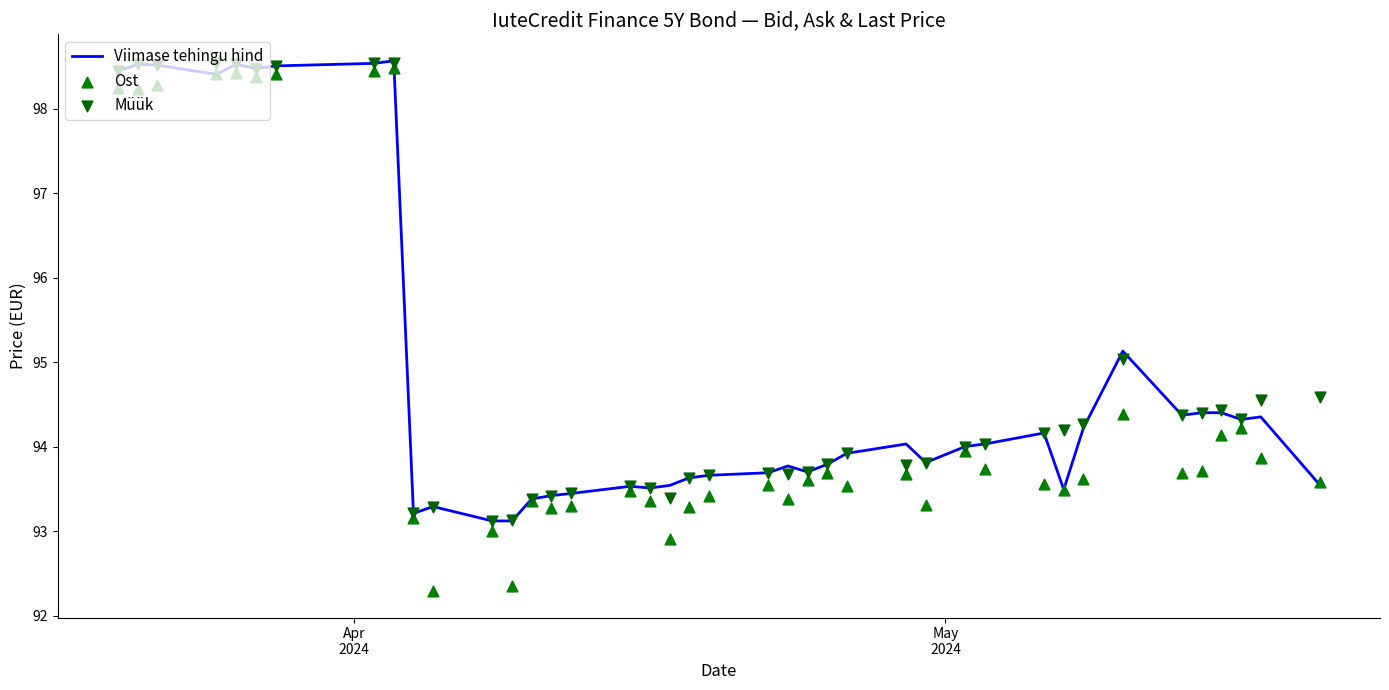

What is the minimum value for Viimase tehingu hind?

93.1